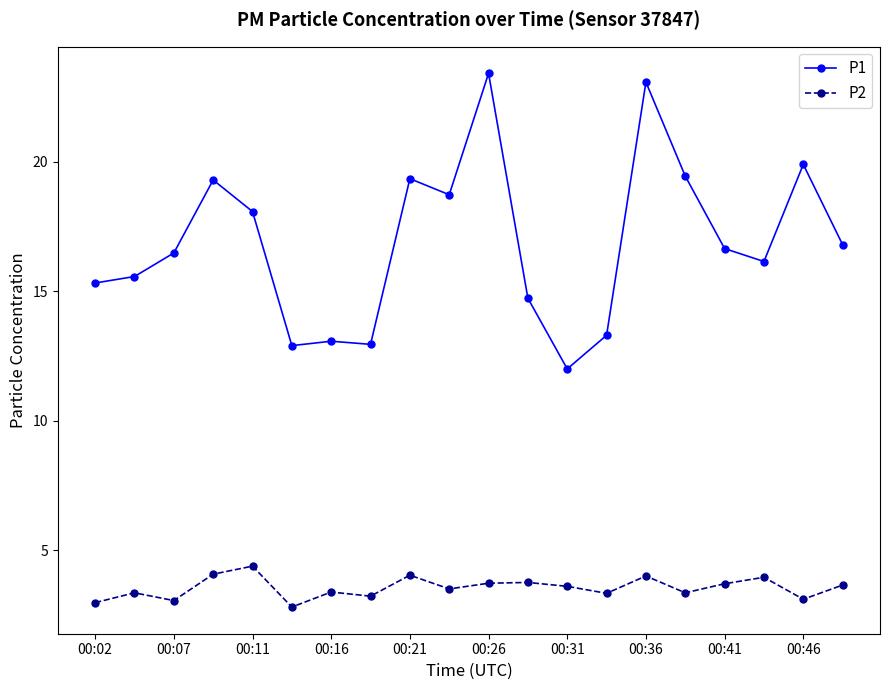

What is the sum of all P2 values?

70.9